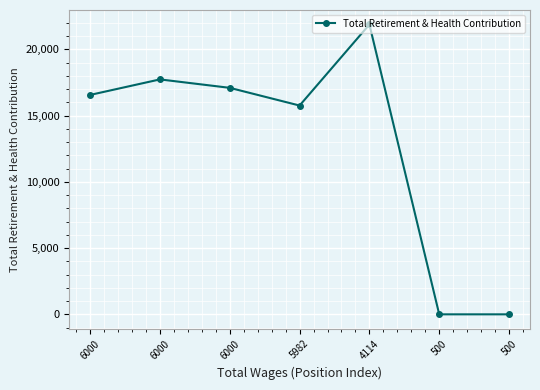

Does the chart have visible grid lines?

Yes